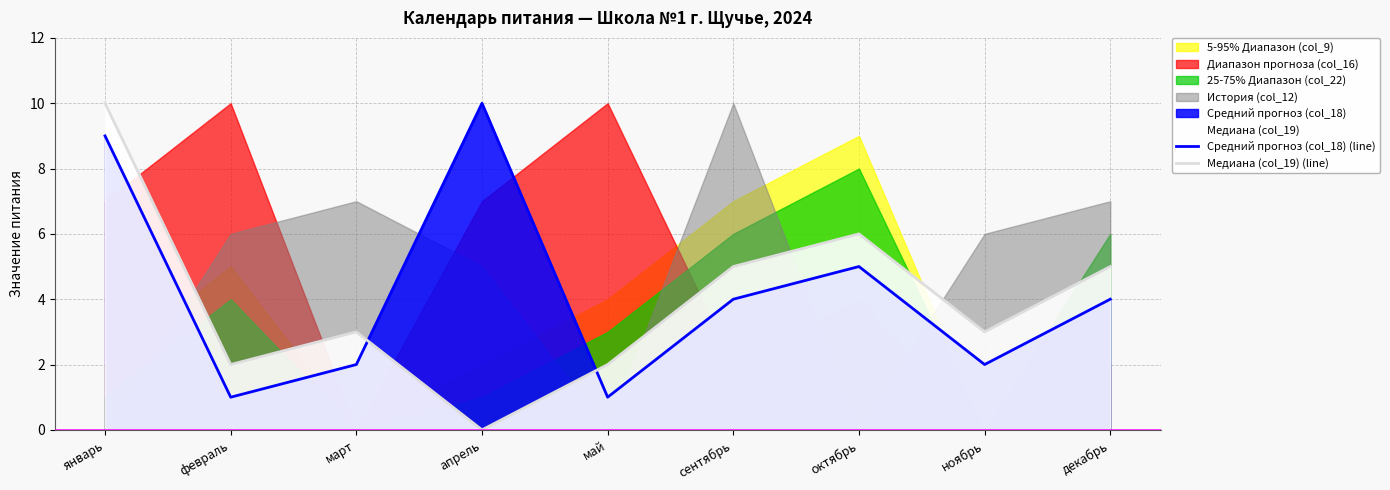

Where is the first local minimum for Медиана (col_19) (line)?

февраль